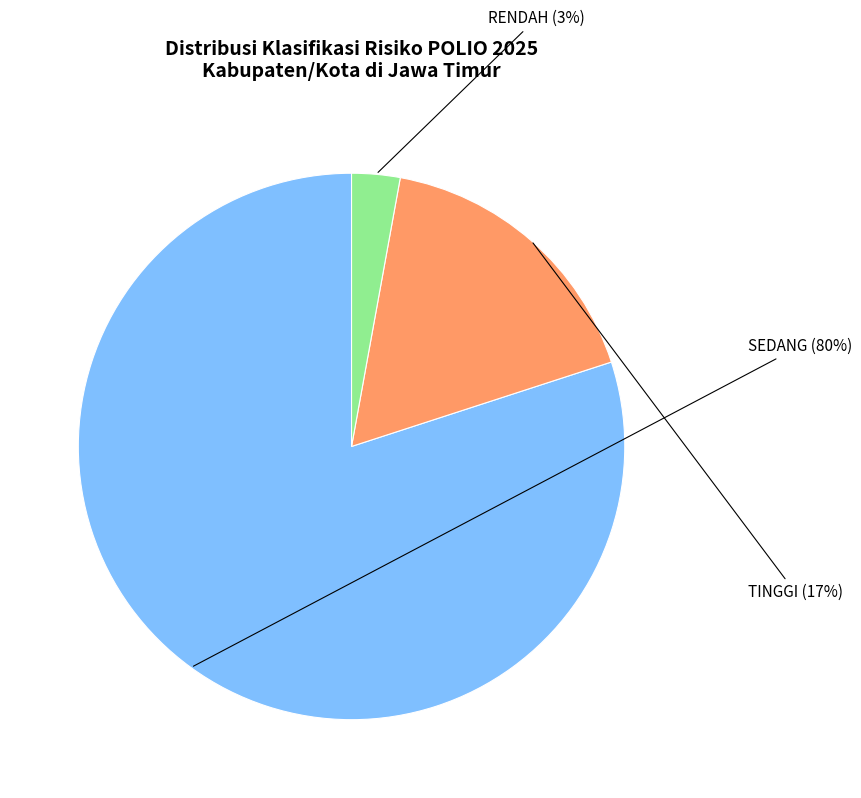

How many segments does this pie chart have?

3